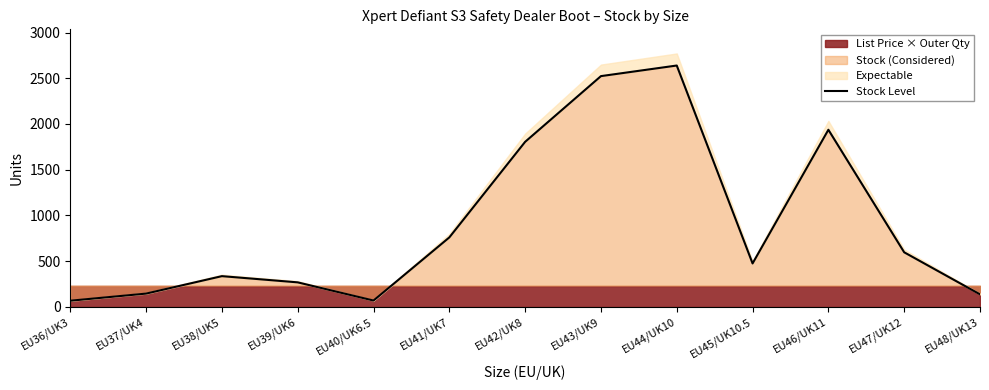

Reading right to left, list all the values displayed in this chart.

136	596	1937	474	2640	2524	1805	759	68	267	335	144	66